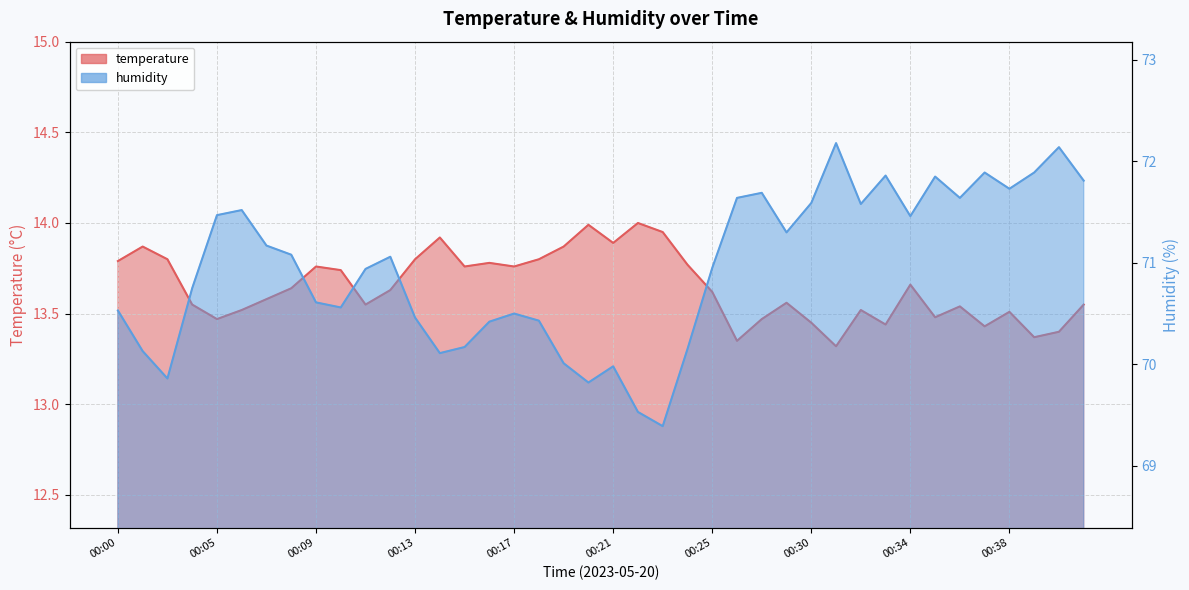

What are all the series names shown in the legend?

temperature, humidity